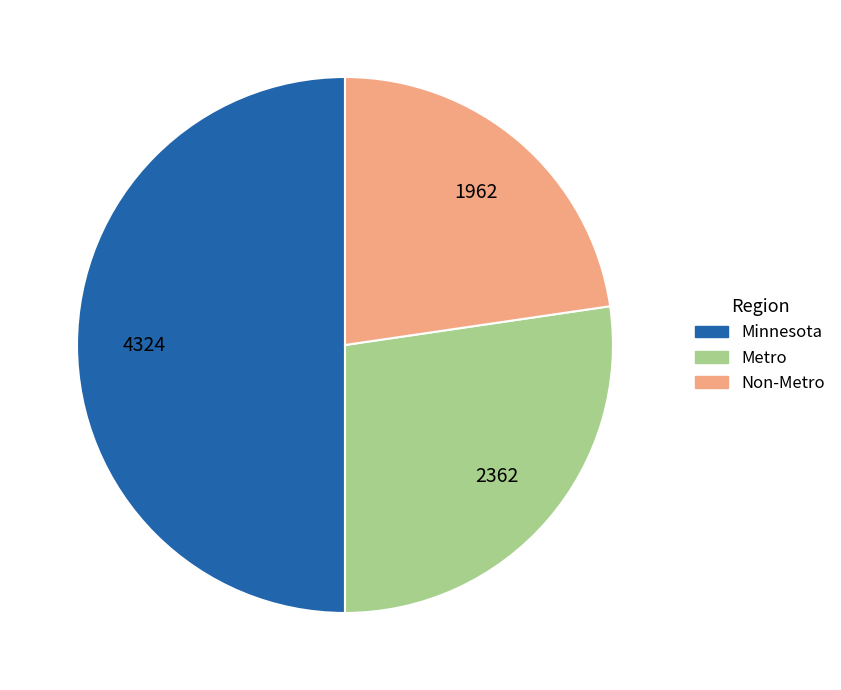

Which slice is the smallest?

Non-Metro